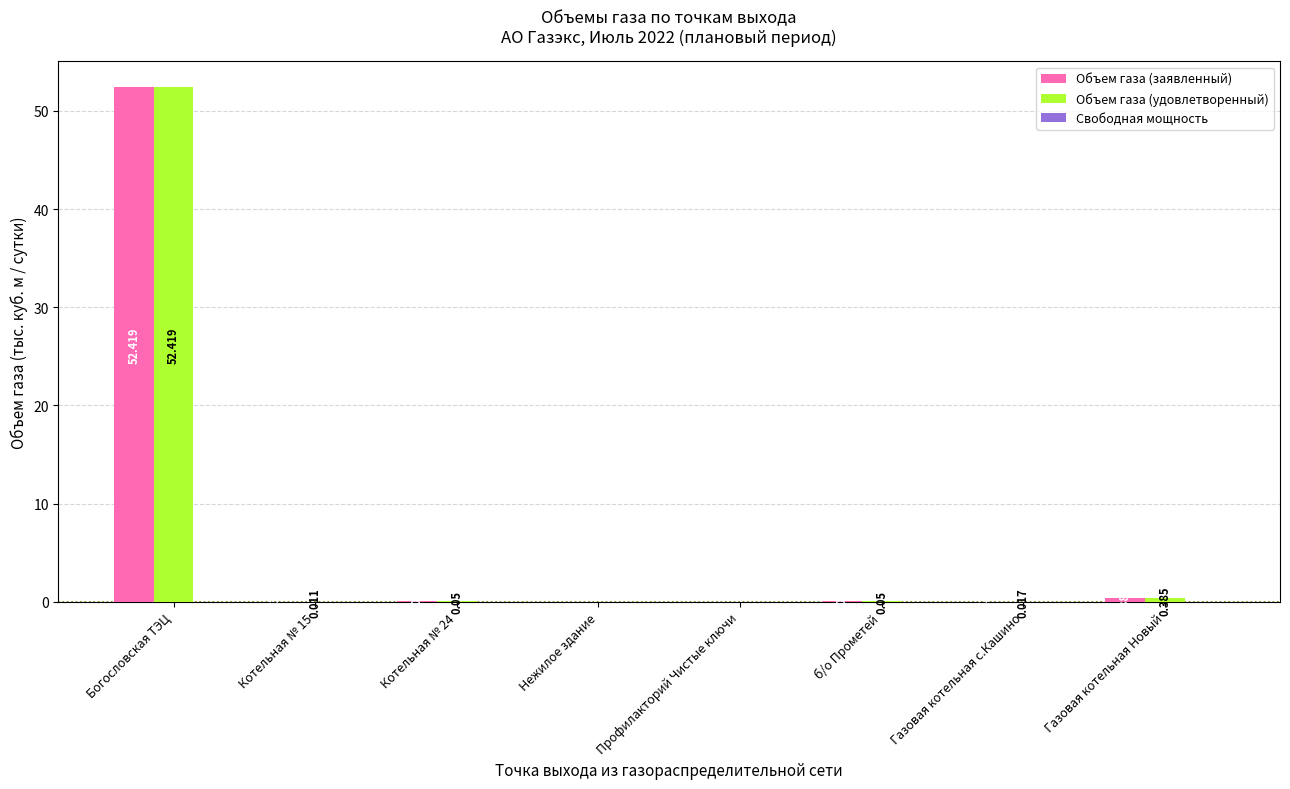

How many groups of bars are there?

8